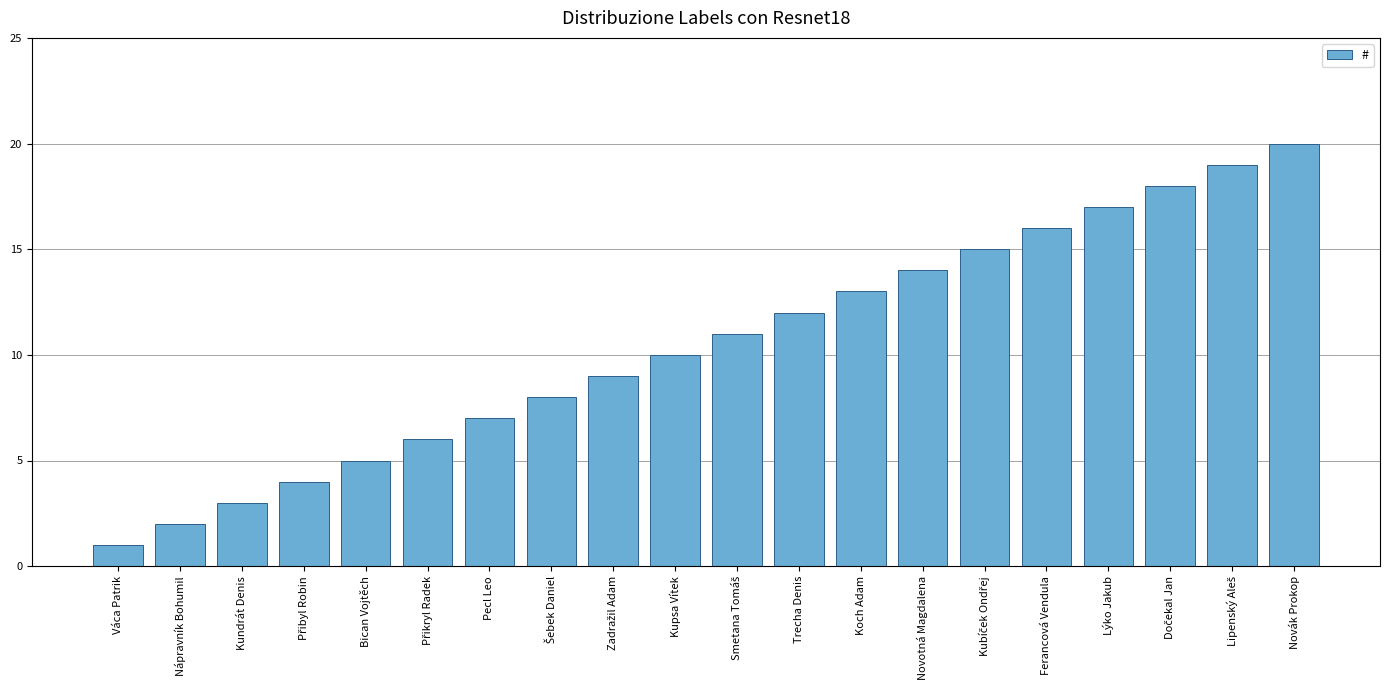

Which label corresponds to the largest value in the chart?

Novák Prokop